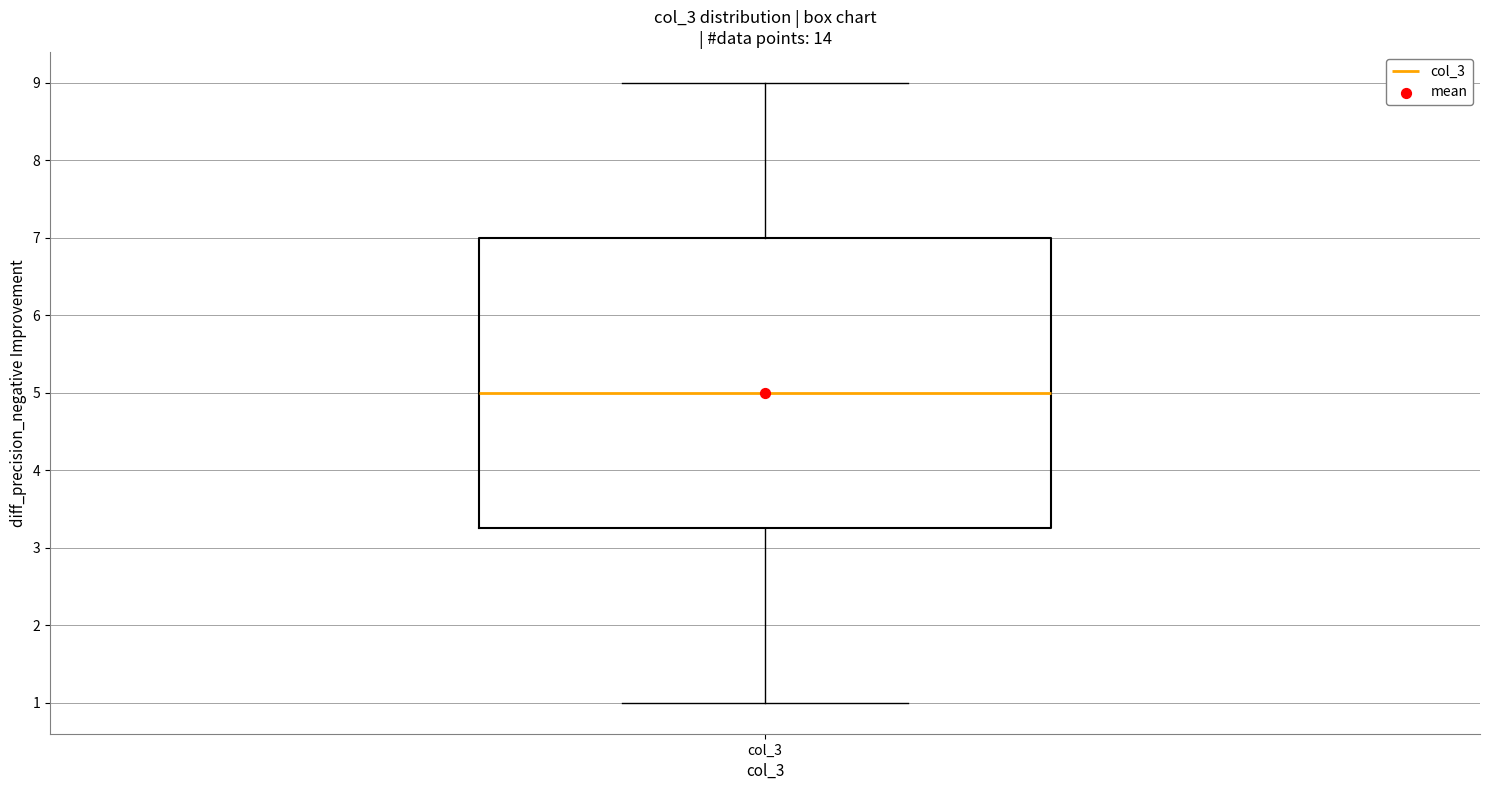

Where is the lower edge of the box for col_3 on the y-axis? The values are not printed on the chart, so give them approximately, as read against the axis.

3.3